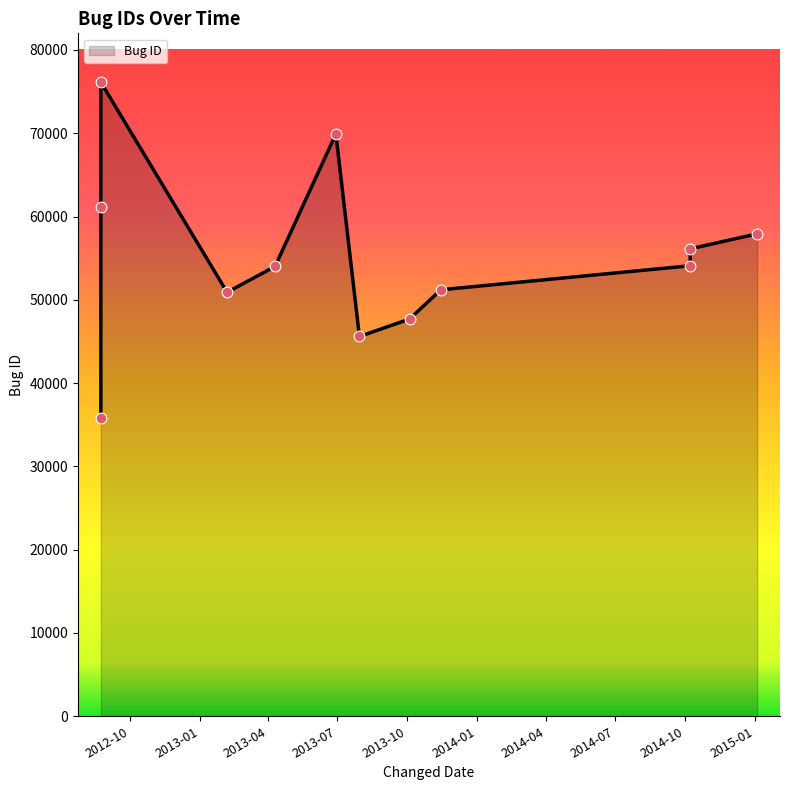

What is the change in value from 2012-08-24 to 2013-02-06?

+15128